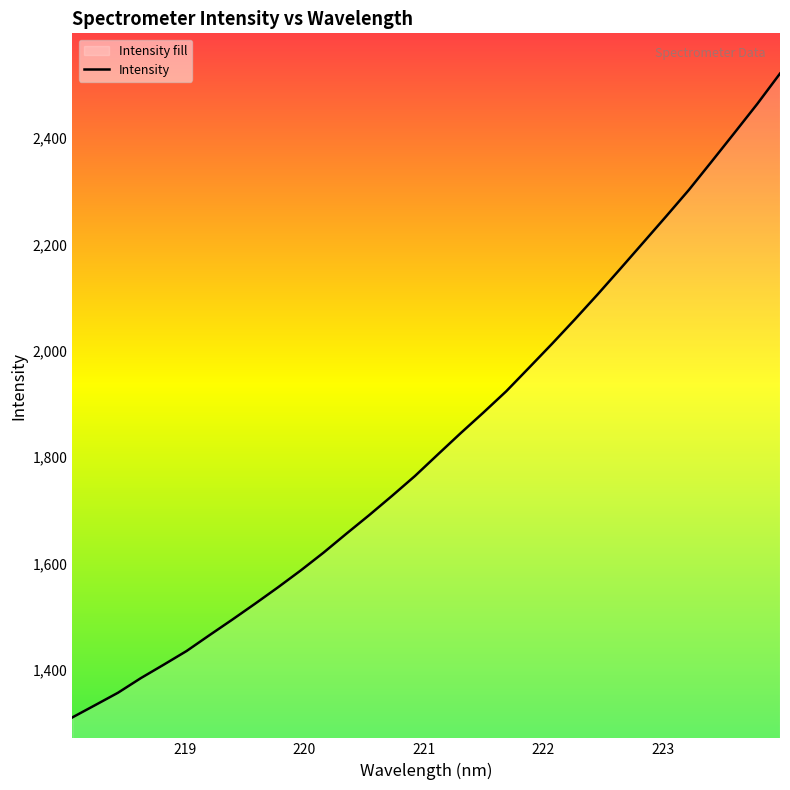

Reading left to right, transcribe all the data shown in this chart.

1310.8	1333.9	1357.2	1384.8	1410.0	1435.7	1465.4	1494.7	1524.7	1555.4	1587.3	1620.8	1656.4	1691.4	1727.6	1764.8	1805.2	1845.3	1884.2	1924.2	1968.5	2013.1	2059.0	2106.1	2154.5	2203.6	2252.7	2302.5	2355.9	2409.9	2464.2	2521.5